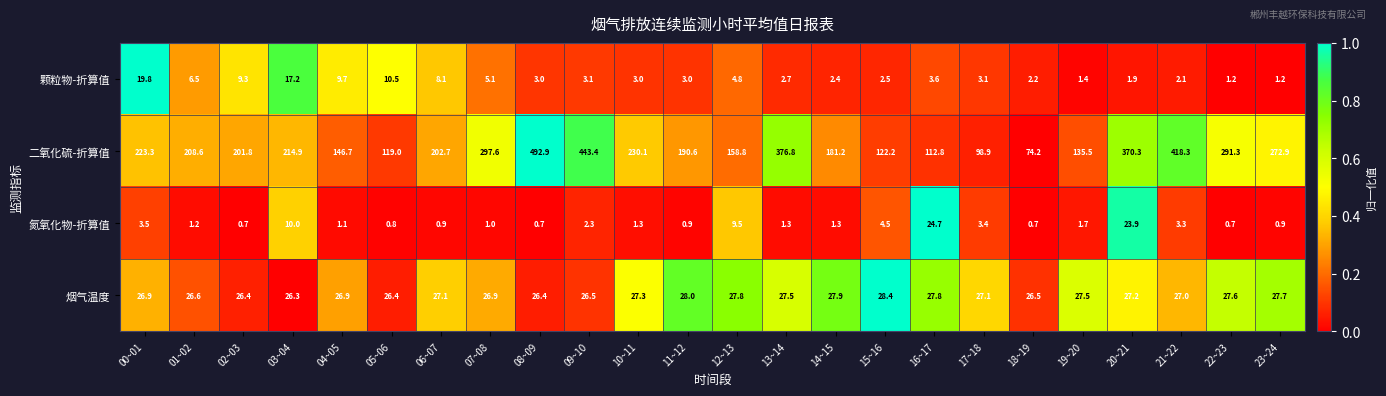

Rank the categories by 二氧化硫-折算值 value from lowest to highest.

18~19, 17~18, 16~17, 05~06, 15~16, 19~20, 04~05, 12~13, 14~15, 11~12, 02~03, 06~07, 01~02, 03~04, 00~01, 10~11, 23~24, 22~23, 07~08, 20~21, 13~14, 21~22, 09~10, 08~09